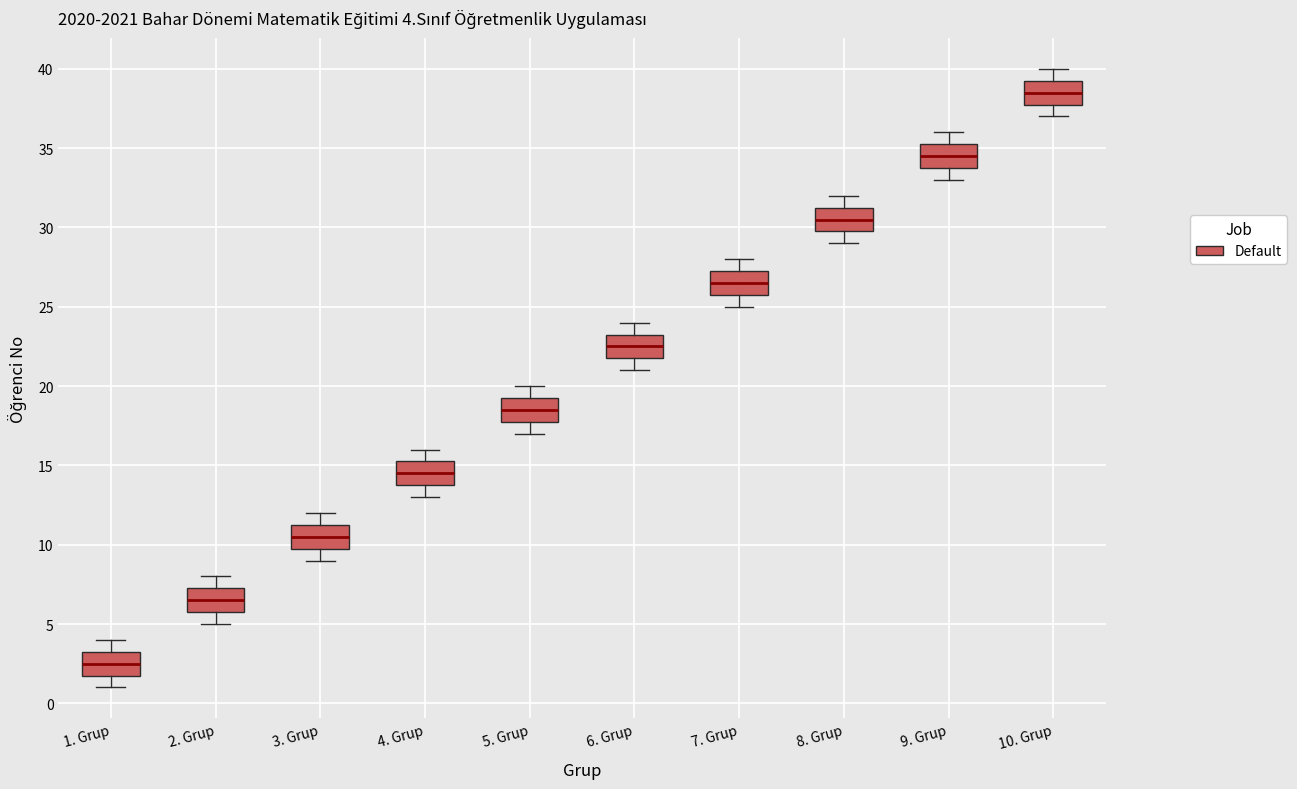

Which box's median line is the highest?

10. Grup